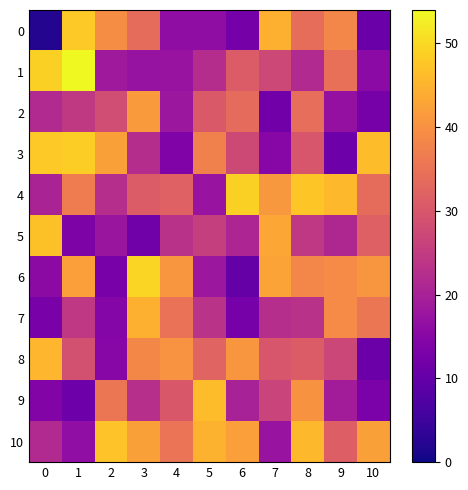

At how many categories does at least one series exceed 15?

11